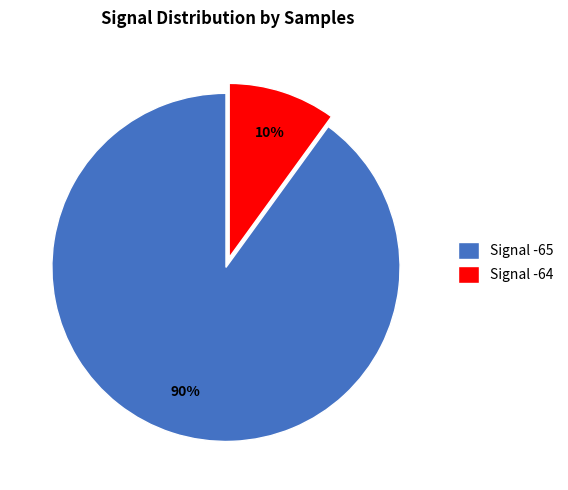

Between Signal -65 and Signal -64, which is larger?

Signal -65